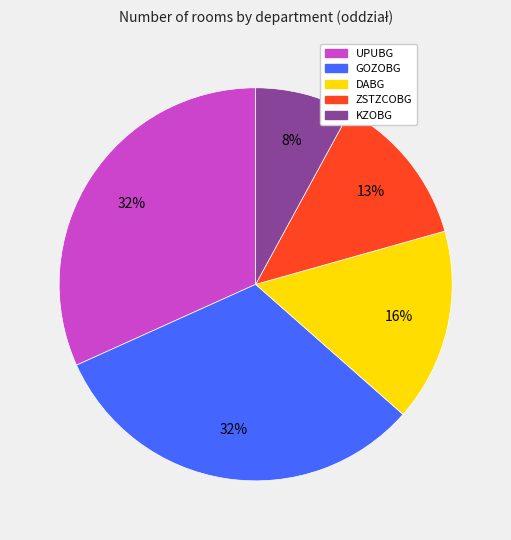

Does KZOBG account for over 50% of the chart?

No